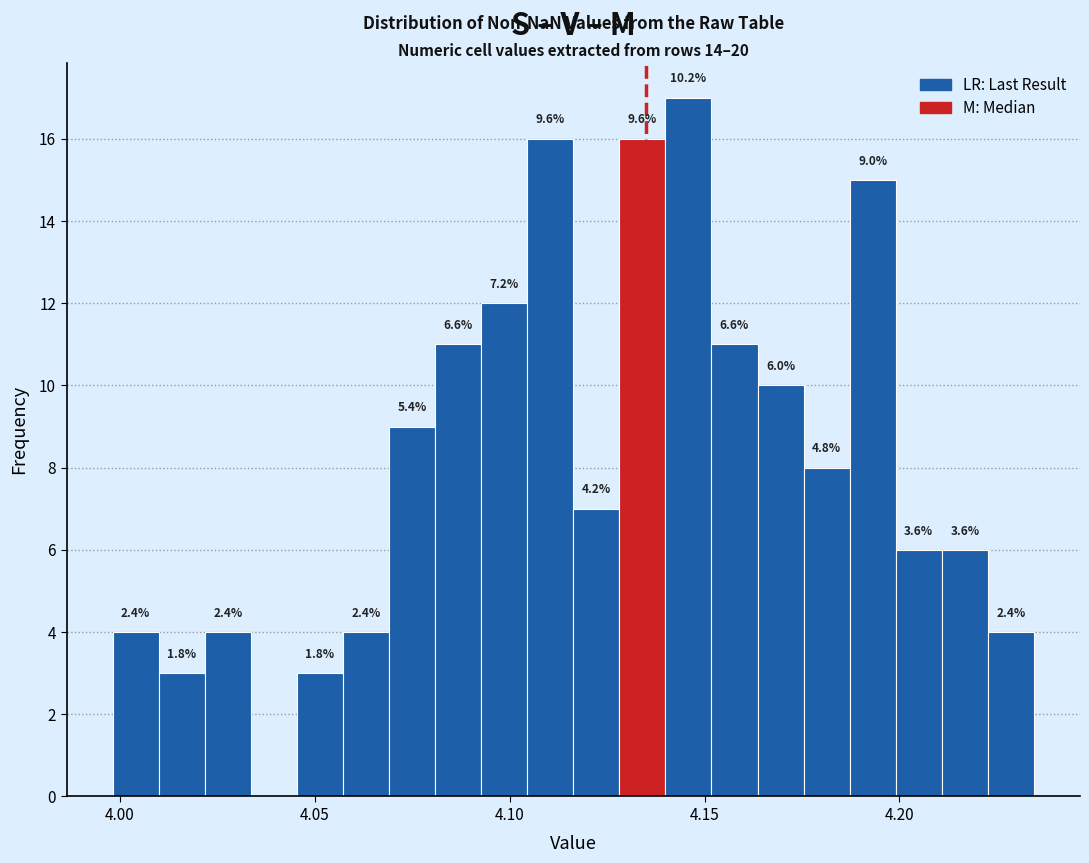

Read against the x-axis, roughly where is the centre of the tallest bar?

4.145